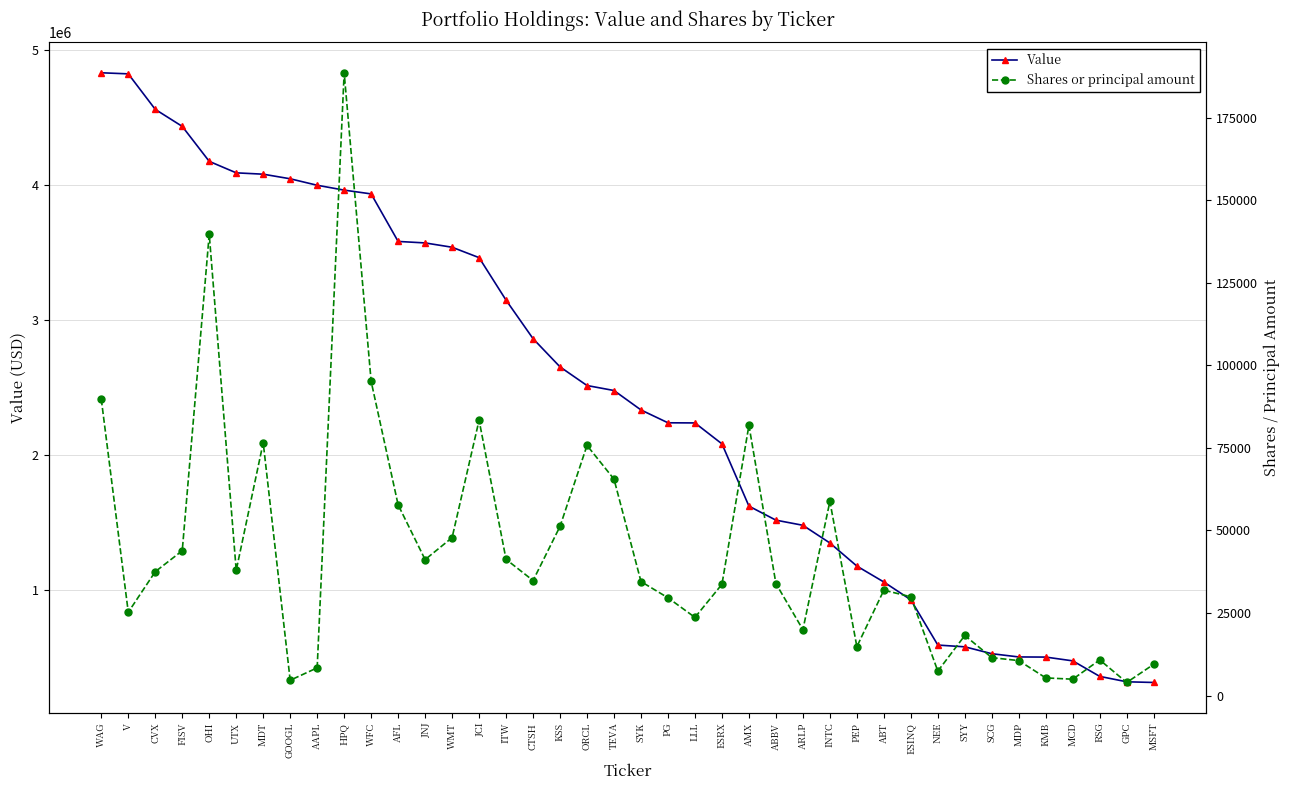

How many data points does each series have?

40